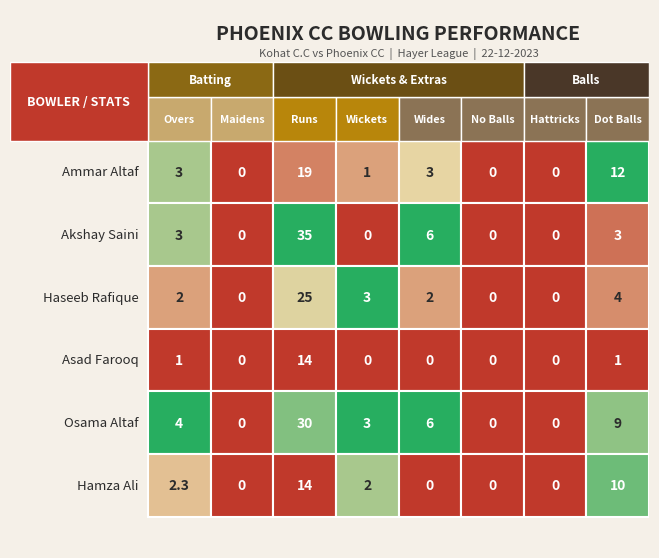

What is the spread (max minus min) of values at 4?

6.0